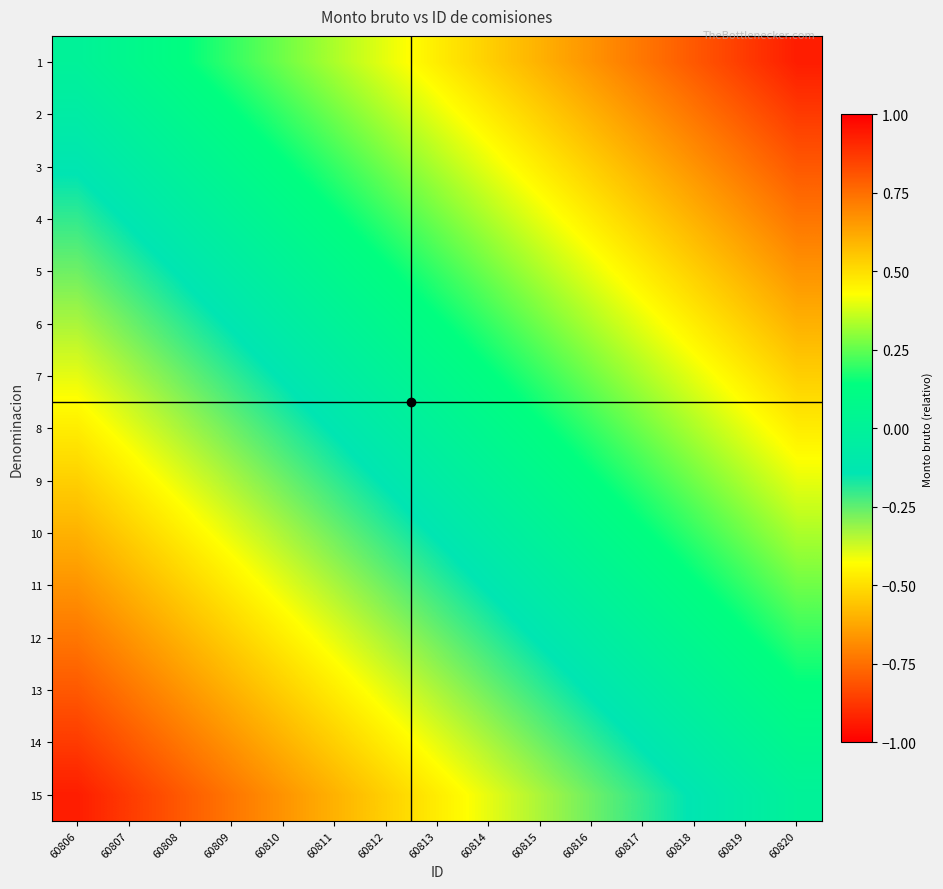

Reading right to left, transcribe all the data shown in this chart.

1: 60820=0.9	60819=0.9	60818=0.8	60817=0.7	60816=0.7	60815=0.6	60814=0.5	60813=0.5	60812=0.4	60811=0.3	60810=0.3	60809=0.2	60808=0.1	60807=0.1	60806=0.0
2: 60820=0.9	60819=0.8	60818=0.7	60817=0.7	60816=0.6	60815=0.5	60814=0.5	60813=0.4	60812=0.3	60811=0.3	60810=0.2	60809=0.1	60808=0.1	60807=0.0	60806=-0.1
3: 60820=0.8	60819=0.7	60818=0.7	60817=0.6	60816=0.5	60815=0.5	60814=0.4	60813=0.3	60812=0.3	60811=0.2	60810=0.1	60809=0.1	60808=0.0	60807=-0.1	60806=-0.1
4: 60820=0.7	60819=0.7	60818=0.6	60817=0.5	60816=0.5	60815=0.4	60814=0.3	60813=0.3	60812=0.2	60811=0.1	60810=0.1	60809=0.0	60808=-0.1	60807=-0.1	60806=-0.2
5: 60820=0.7	60819=0.6	60818=0.5	60817=0.5	60816=0.4	60815=0.3	60814=0.3	60813=0.2	60812=0.1	60811=0.1	60810=0.0	60809=-0.1	60808=-0.1	60807=-0.2	60806=-0.3
6: 60820=0.6	60819=0.5	60818=0.5	60817=0.4	60816=0.3	60815=0.3	60814=0.2	60813=0.1	60812=0.1	60811=0.0	60810=-0.1	60809=-0.1	60808=-0.2	60807=-0.3	60806=-0.3
7: 60820=0.5	60819=0.5	60818=0.4	60817=0.3	60816=0.3	60815=0.2	60814=0.1	60813=0.1	60812=0.0	60811=-0.1	60810=-0.1	60809=-0.2	60808=-0.3	60807=-0.3	60806=-0.4
8: 60820=0.5	60819=0.4	60818=0.3	60817=0.3	60816=0.2	60815=0.1	60814=0.1	60813=0.0	60812=-0.1	60811=-0.1	60810=-0.2	60809=-0.3	60808=-0.3	60807=-0.4	60806=-0.5
9: 60820=0.4	60819=0.3	60818=0.3	60817=0.2	60816=0.1	60815=0.1	60814=0.0	60813=-0.1	60812=-0.1	60811=-0.2	60810=-0.3	60809=-0.3	60808=-0.4	60807=-0.5	60806=-0.5
10: 60820=0.3	60819=0.3	60818=0.2	60817=0.1	60816=0.1	60815=0.0	60814=-0.1	60813=-0.1	60812=-0.2	60811=-0.3	60810=-0.3	60809=-0.4	60808=-0.5	60807=-0.5	60806=-0.6
11: 60820=0.3	60819=0.2	60818=0.1	60817=0.1	60816=0.0	60815=-0.1	60814=-0.1	60813=-0.2	60812=-0.3	60811=-0.3	60810=-0.4	60809=-0.5	60808=-0.5	60807=-0.6	60806=-0.7
12: 60820=0.2	60819=0.1	60818=0.1	60817=0.0	60816=-0.1	60815=-0.1	60814=-0.2	60813=-0.3	60812=-0.3	60811=-0.4	60810=-0.5	60809=-0.5	60808=-0.6	60807=-0.7	60806=-0.7
13: 60820=0.1	60819=0.1	60818=0.0	60817=-0.1	60816=-0.1	60815=-0.2	60814=-0.3	60813=-0.3	60812=-0.4	60811=-0.5	60810=-0.5	60809=-0.6	60808=-0.7	60807=-0.7	60806=-0.8
14: 60820=0.1	60819=0.0	60818=-0.1	60817=-0.1	60816=-0.2	60815=-0.3	60814=-0.3	60813=-0.4	60812=-0.5	60811=-0.5	60810=-0.6	60809=-0.7	60808=-0.7	60807=-0.8	60806=-0.9
15: 60820=0.0	60819=-0.1	60818=-0.1	60817=-0.2	60816=-0.3	60815=-0.3	60814=-0.4	60813=-0.5	60812=-0.5	60811=-0.6	60810=-0.7	60809=-0.7	60808=-0.8	60807=-0.9	60806=-0.9